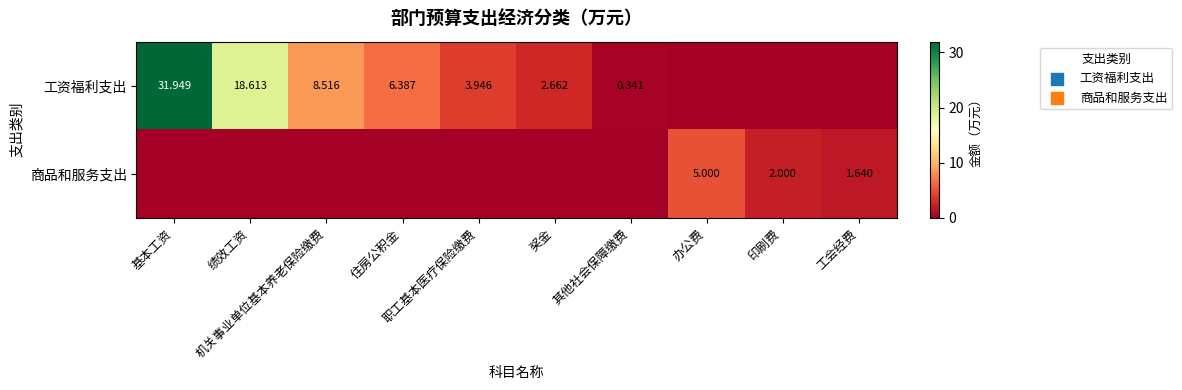

At which label is 工资福利支出 closest to 15?

绩效工资